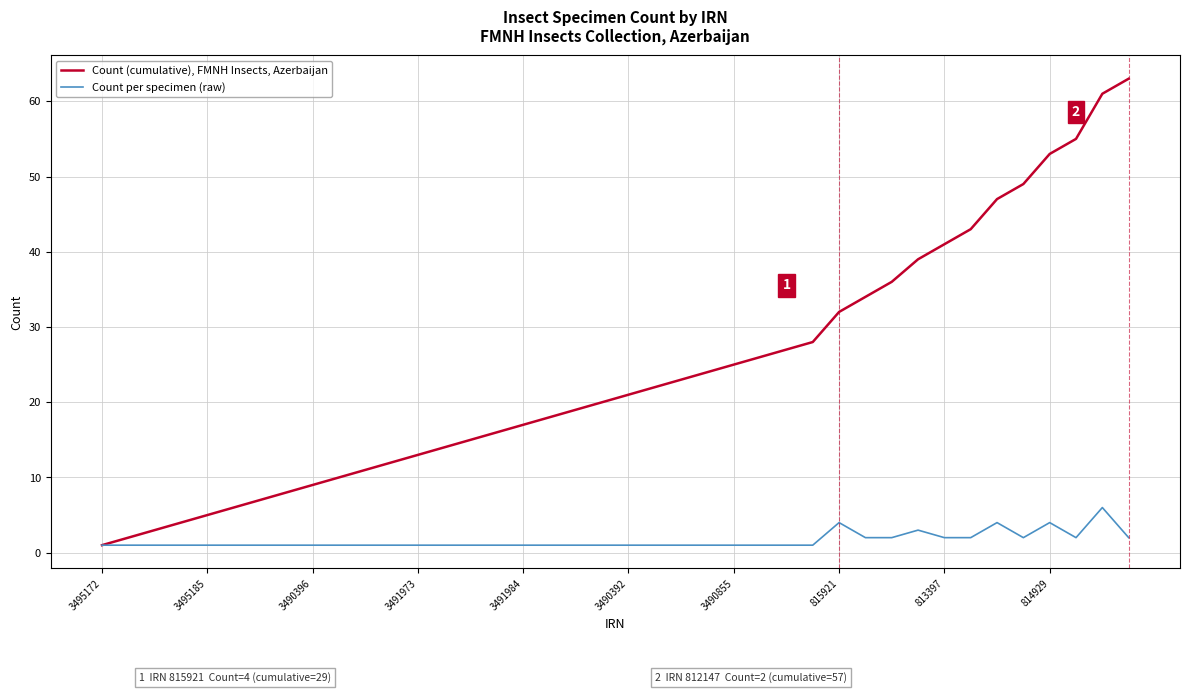

How many lines are shown in the chart?

2